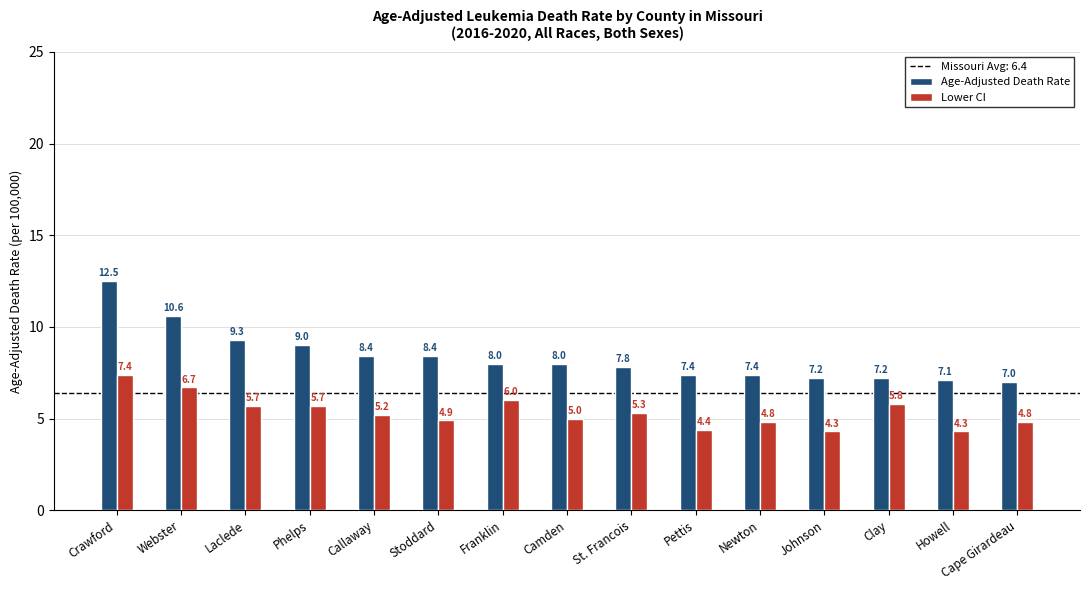

What is the spread (max minus min) of values at Howell?

2.8